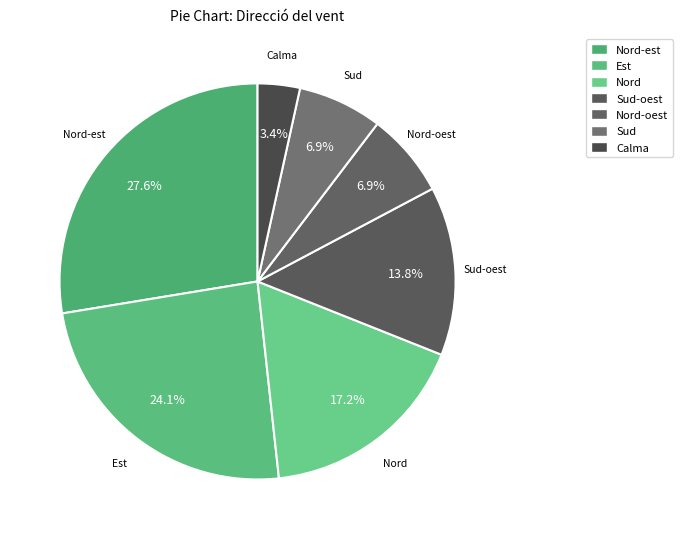

Does any single category account for the majority?

No